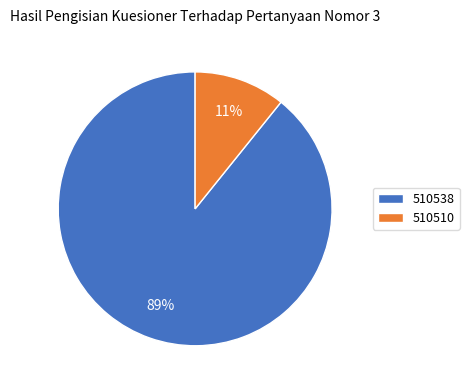

The 510510 slice represents 4% of the pie. True or false?

False